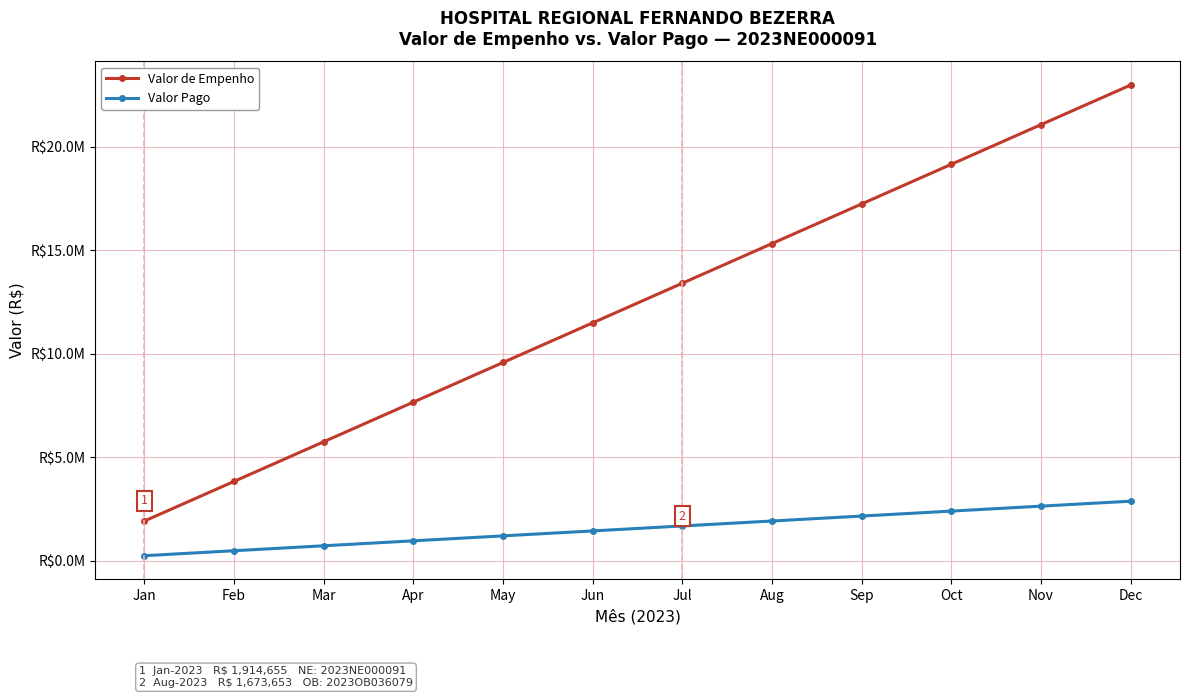

What is the value of the Valor de Empenho point at the 1st from the left?

1914655.1